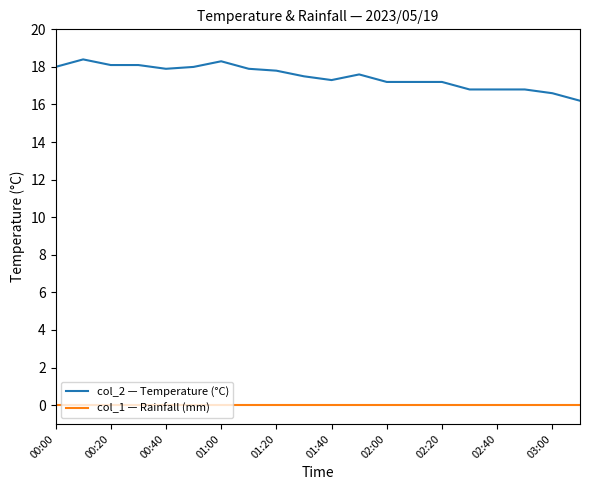

Rank the series by their average value, from highest to lowest.

col_2 — Temperature (°C), col_1 — Rainfall (mm)